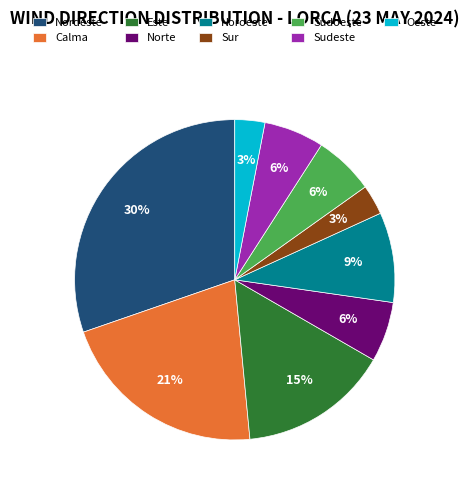

Which category has the biggest portion of the pie?

Nordeste